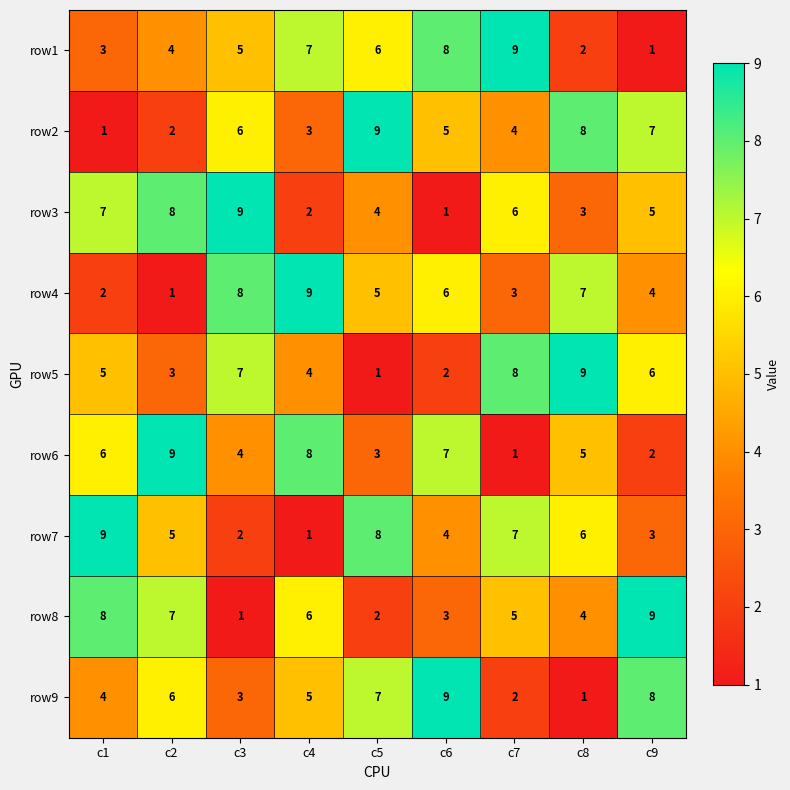

Between c1 and c8, which series saw the biggest shift?

row2